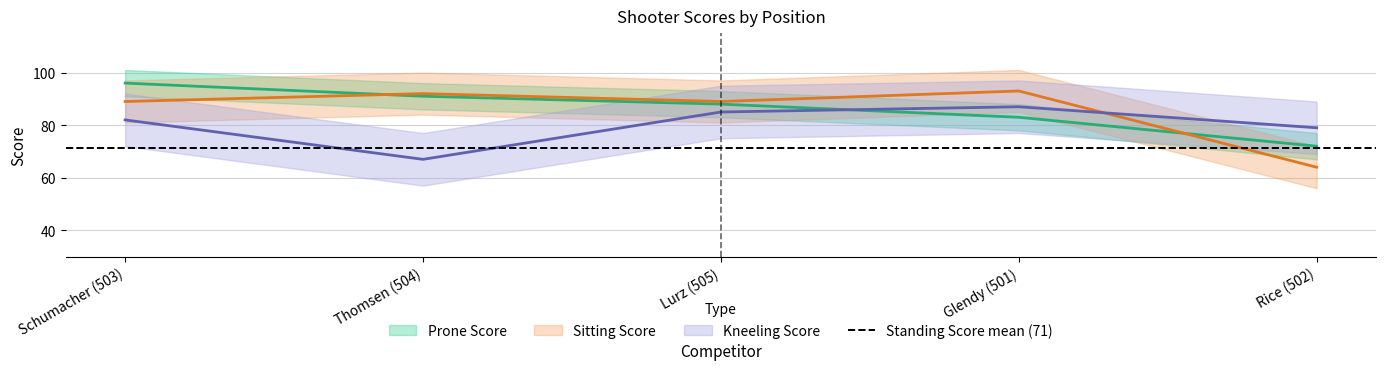

Which series has the widest spread of values?

Sitting Score